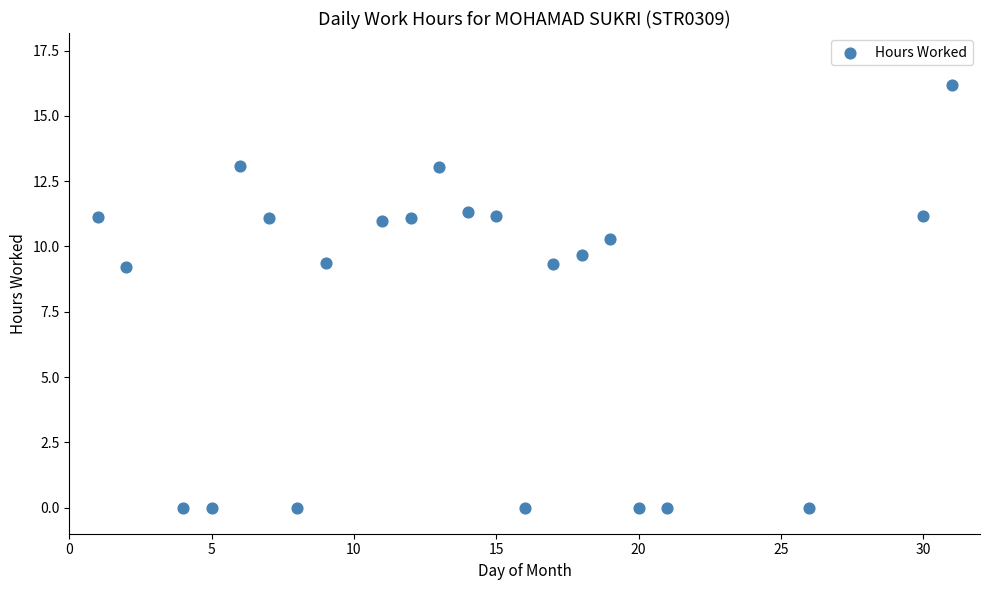

What is the range of Y values (max minus min)?

16.2